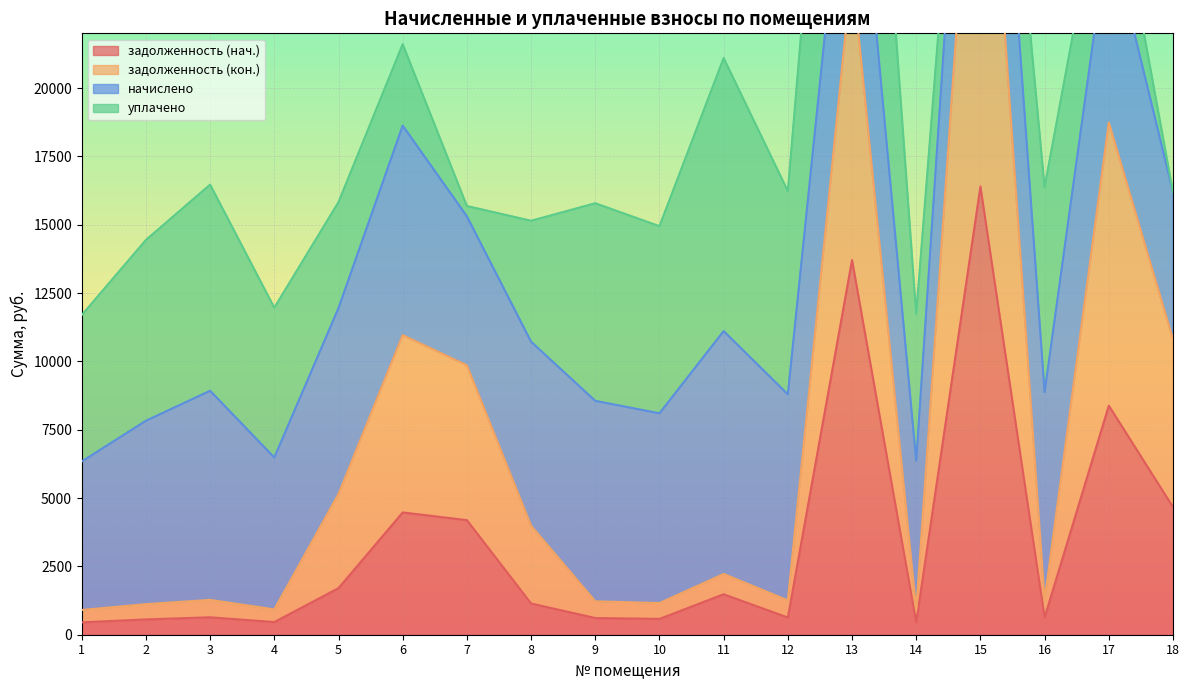

What is the minimum value for задолженность (нач.)?

452.7